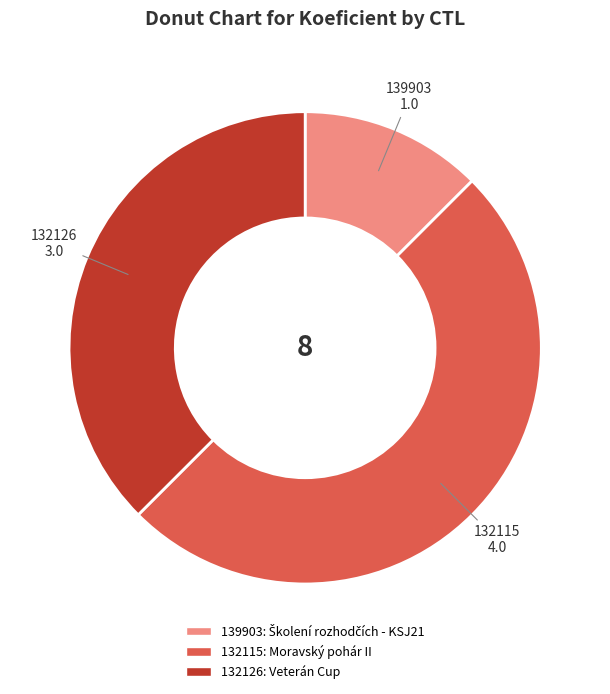

Does 132126 represent more than half of the total?

No